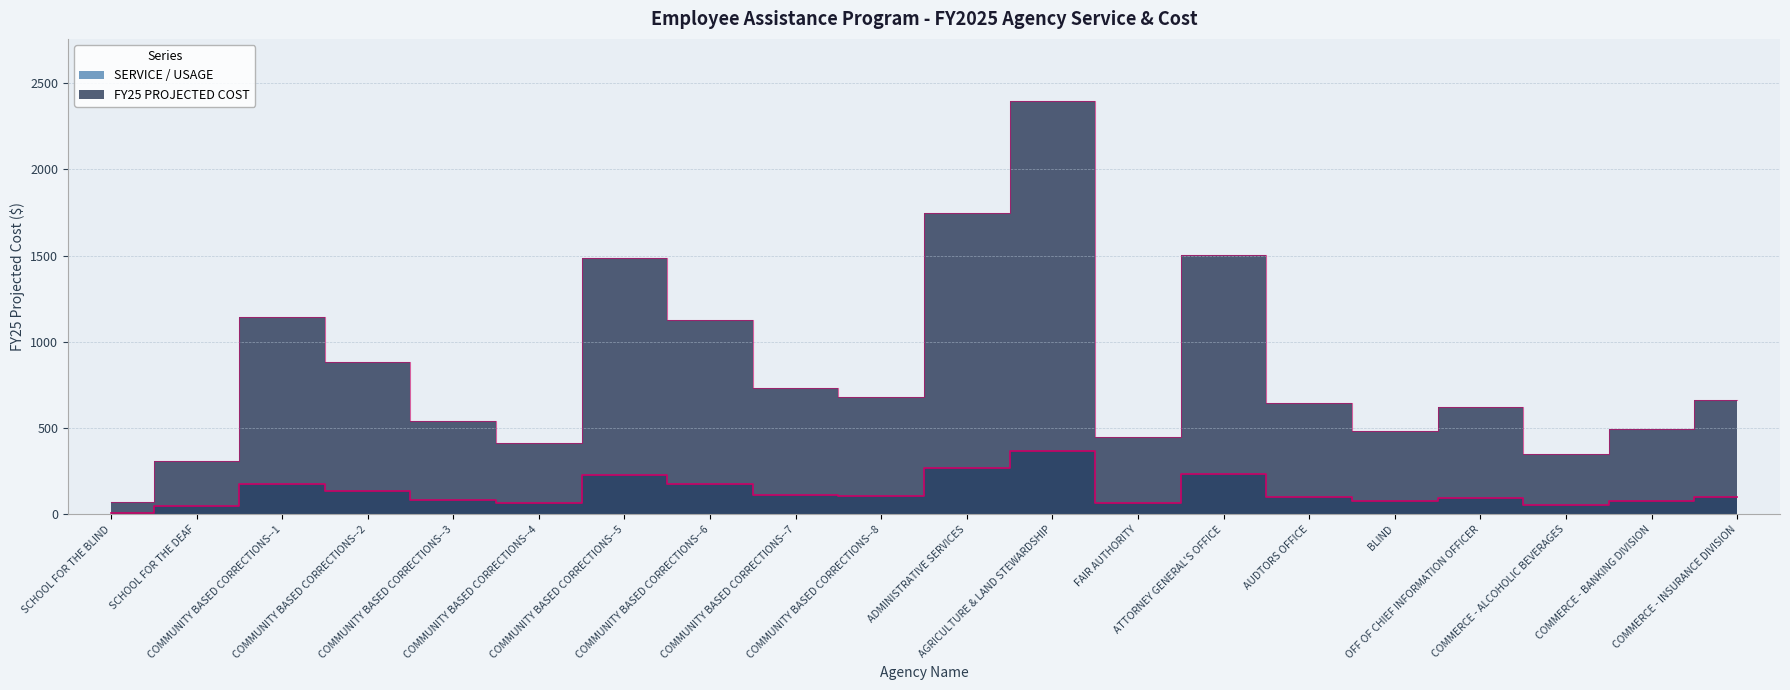

Which has a higher value, FAIR AUTHORITY or BLIND?

BLIND